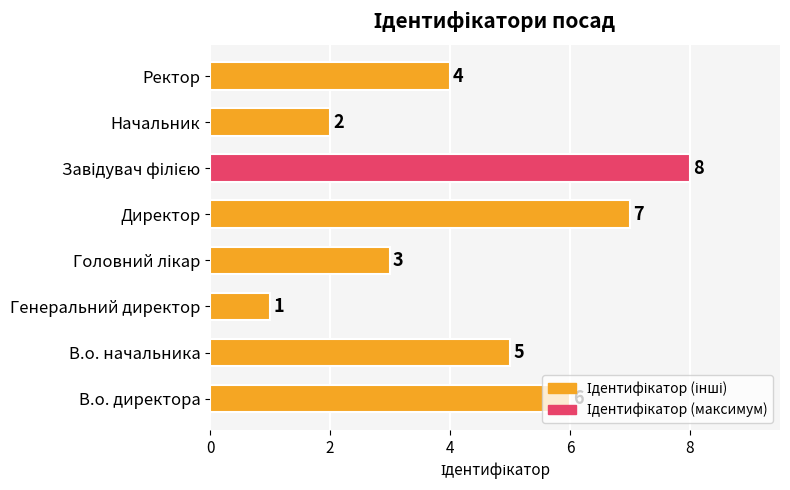

The value at В.о. начальника is 5. True or false?

True